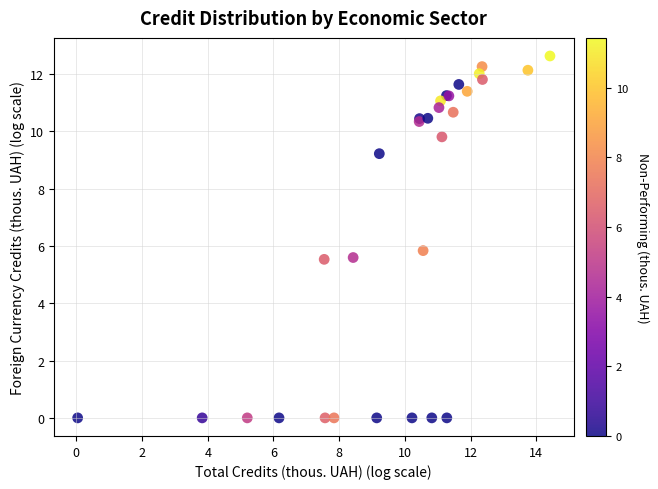

What Y value in the scatter plot is closest to 6?

5.8